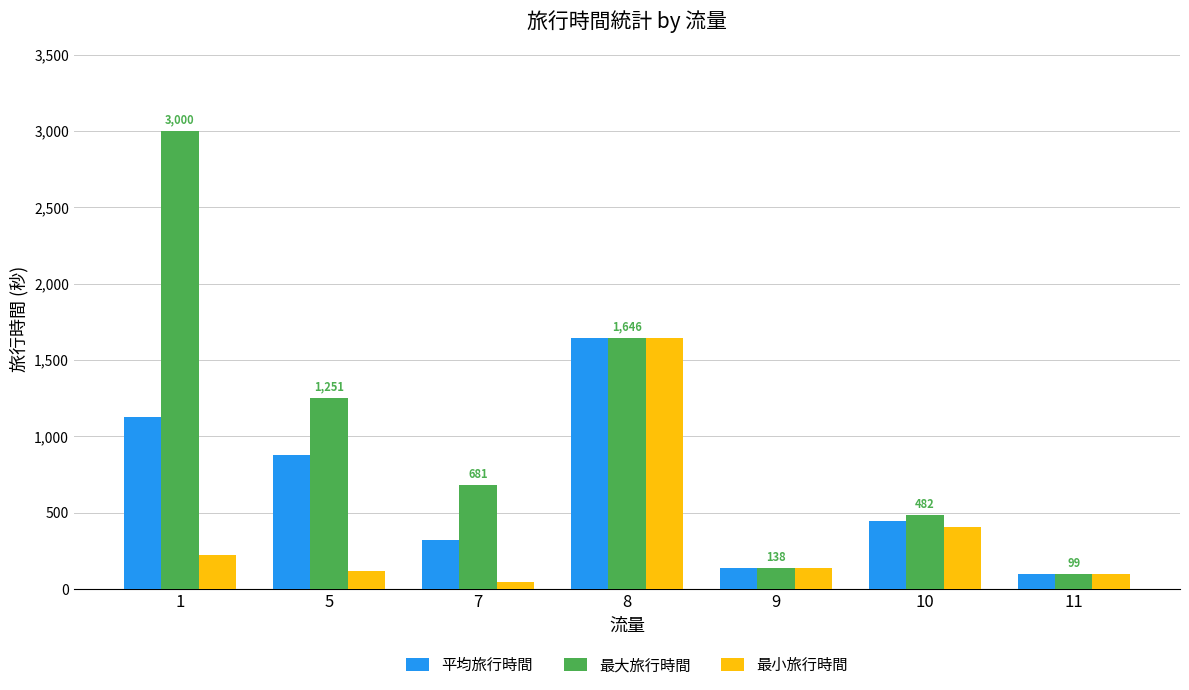

Is the value of 最大旅行時間 at 5 greater than the value of 平均旅行時間 at 8?

No